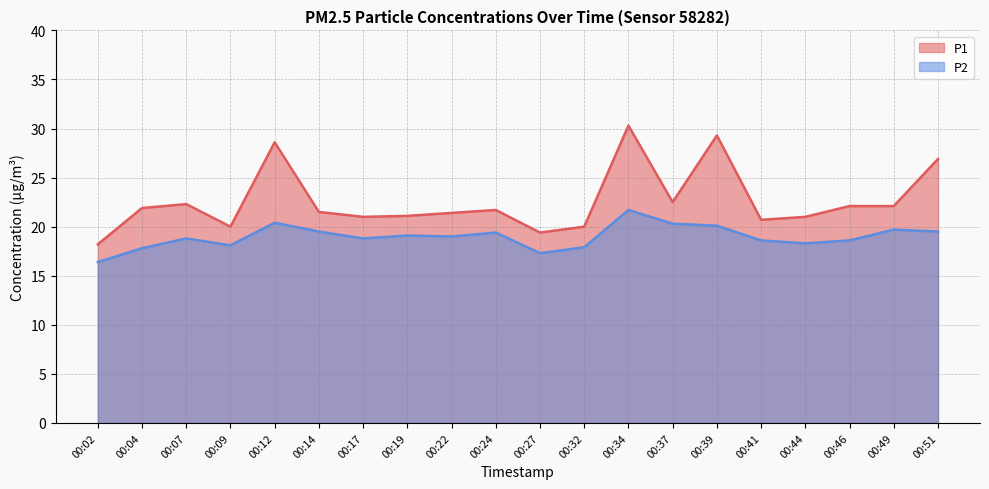

Does the chart have visible grid lines?

Yes